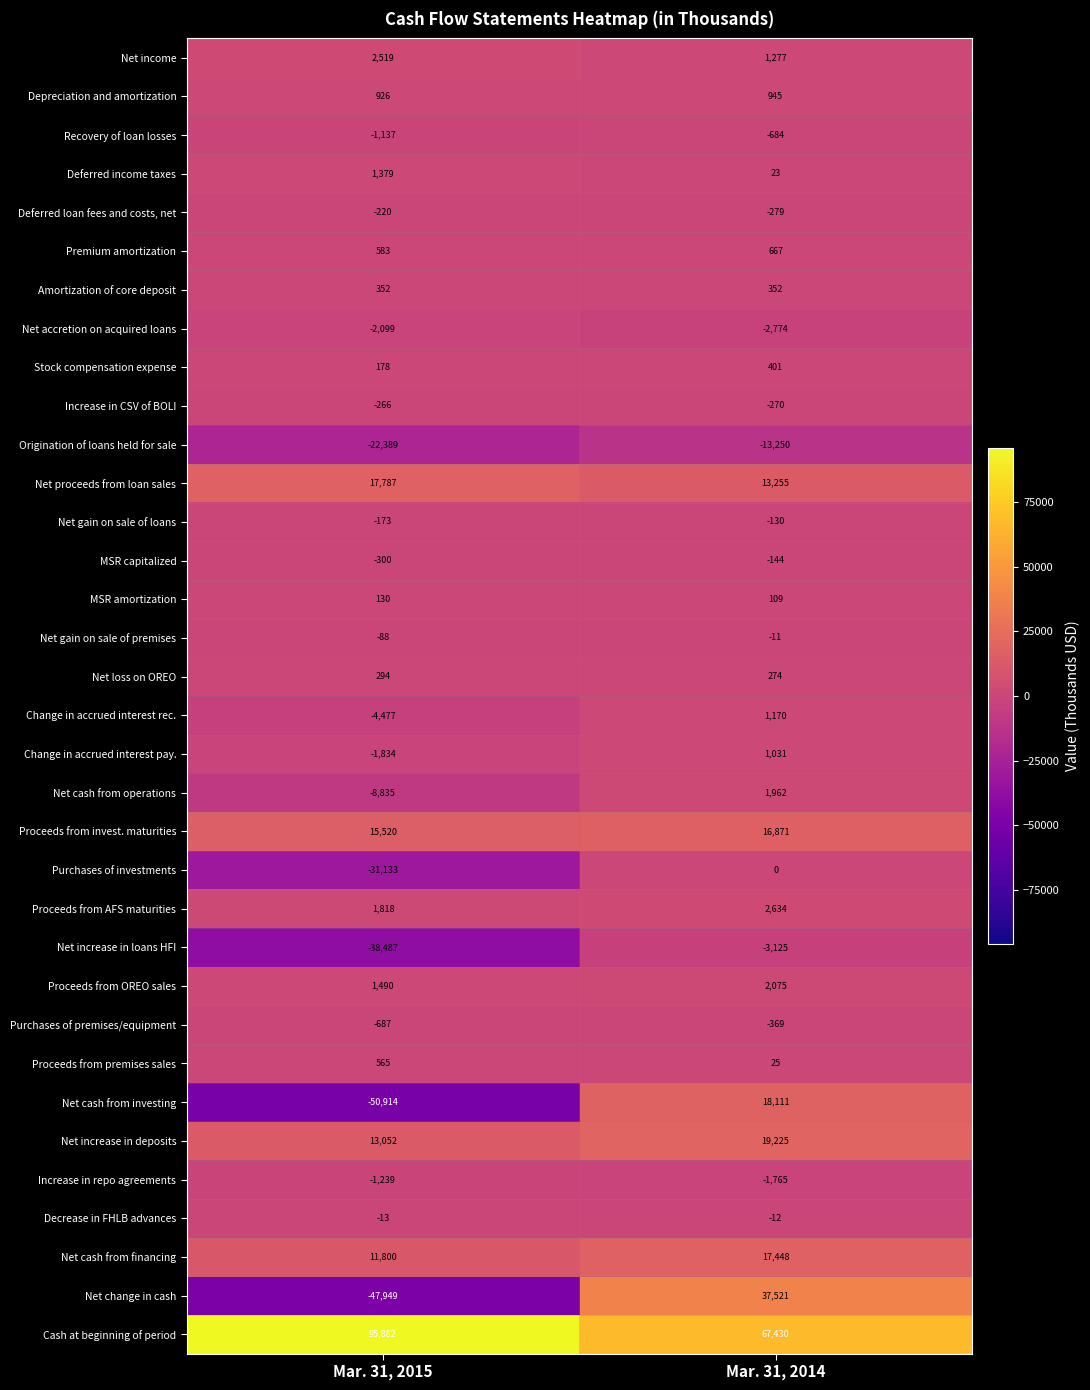

What value does the Change in accrued interest pay. series have at Mar. 31, 2014, to the nearest 10?

1030